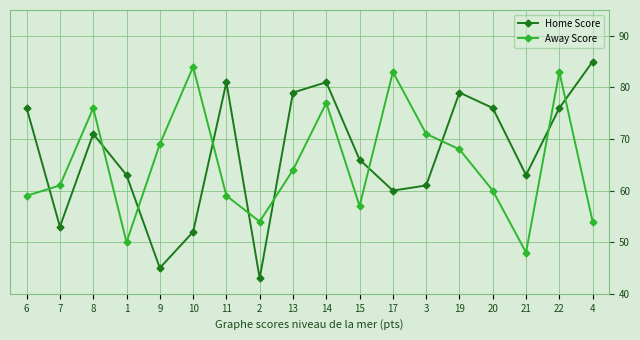

Which series has the widest spread of values?

Home Score